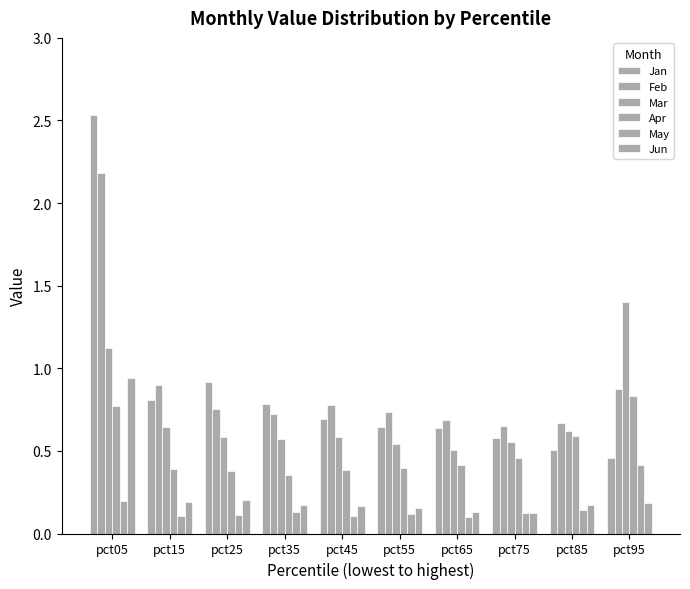

Which category has the highest value in the Apr series?

pct95